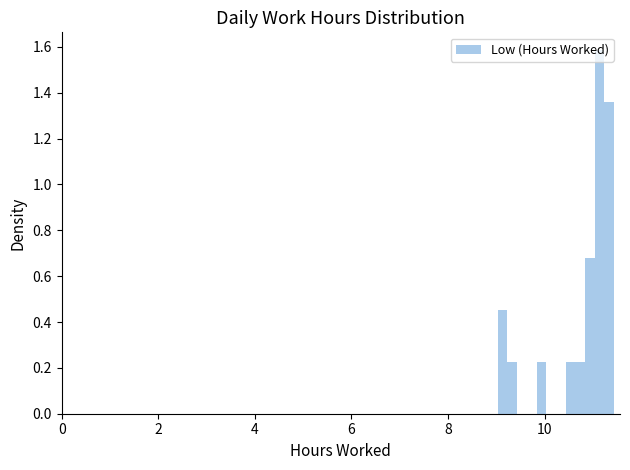

Read against the x-axis, roughly where is the centre of the tallest bar?

11.2